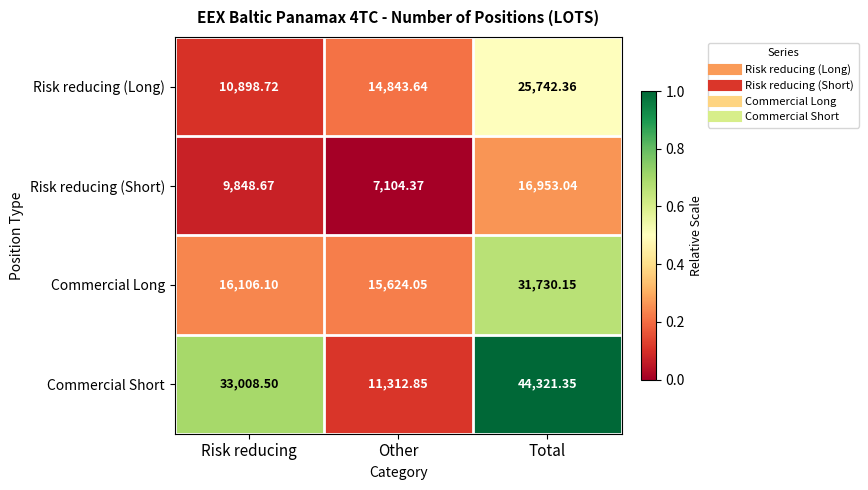

Which category has the lowest value across all series?

Other